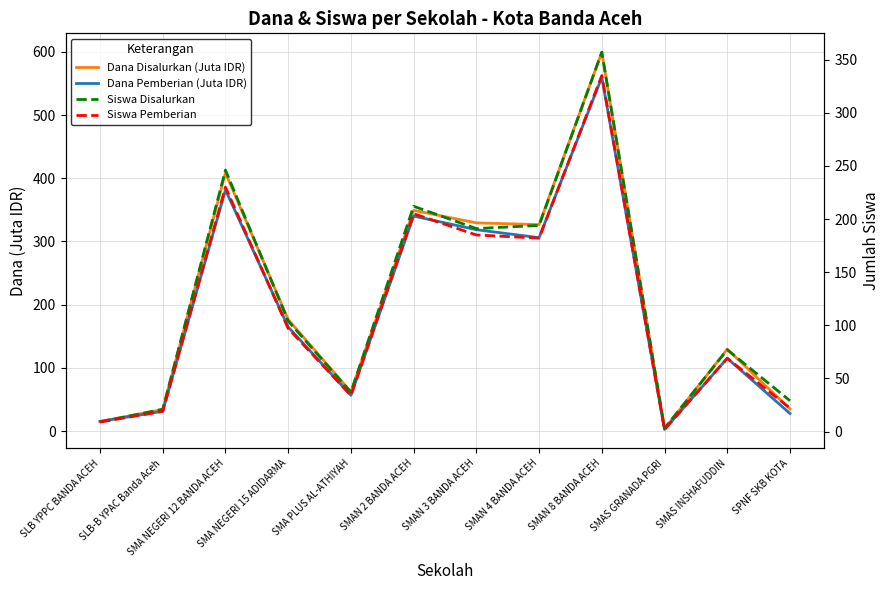

Rank the series at SLB-B YPAC Banda Aceh from lowest to highest value.

Siswa Pemberian, Siswa Disalurkan, Dana Pemberian (Juta IDR), Dana Disalurkan (Juta IDR)